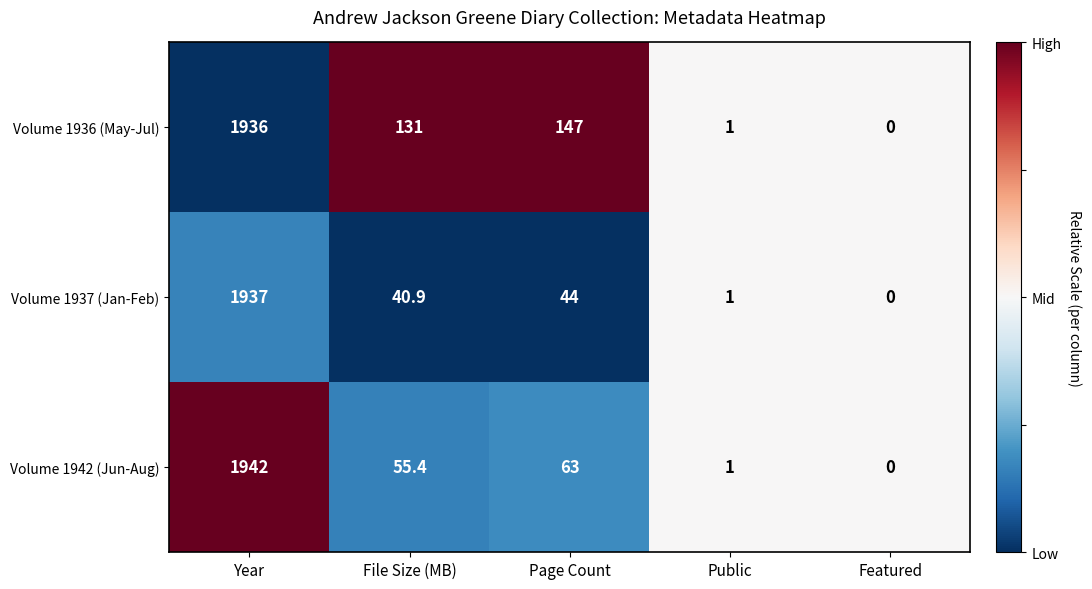

Where is Volume 1937 (Jan-Feb) nearest to the value 968?

Page Count